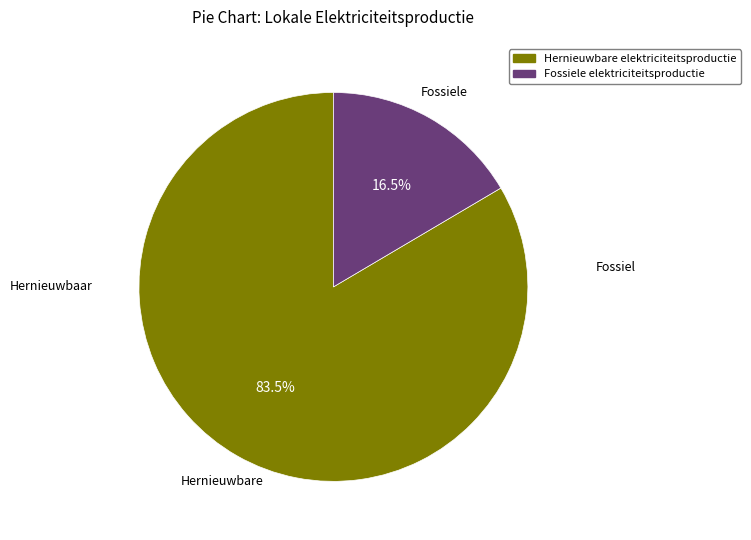

Does Fossiele elektriciteitsproductie represent more than half of the total?

No